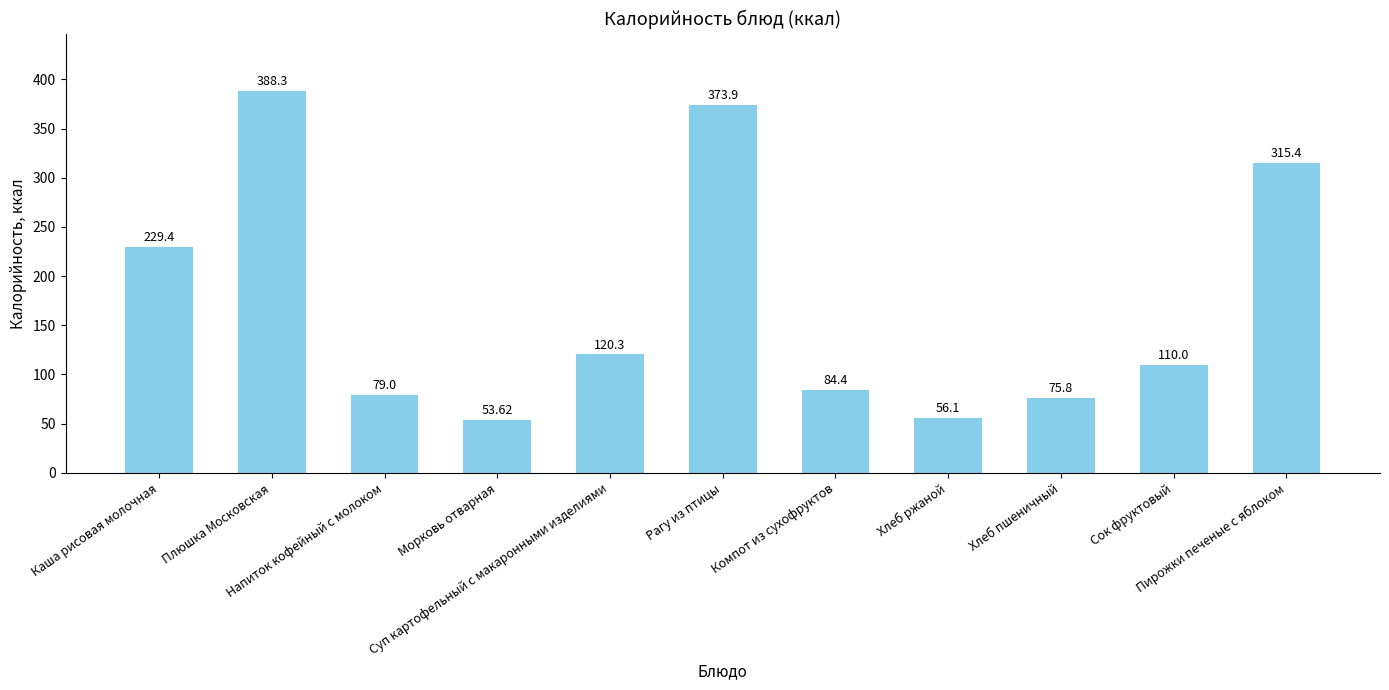

Is it true that the value at Пирожки печеные с яблоком is 315.4?

True